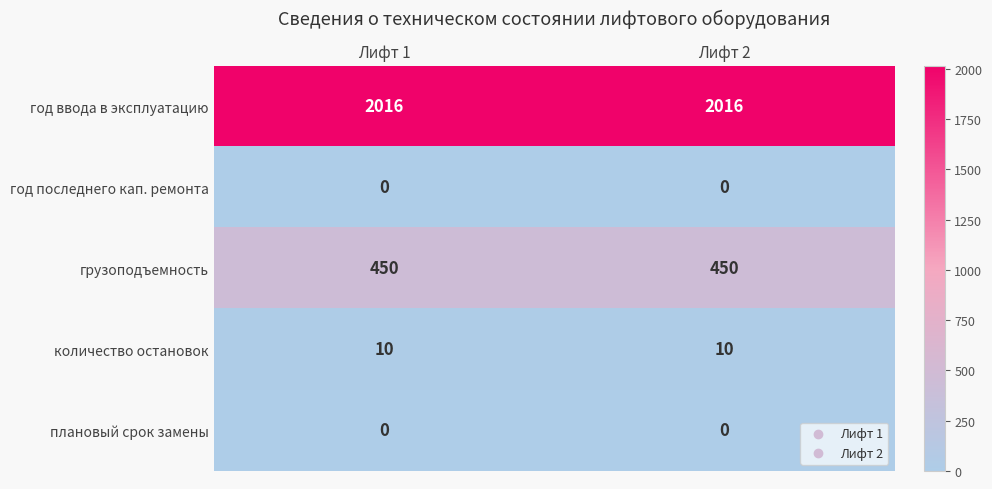

Read the год ввода в эксплуатацию value at Лифт 2.

2016